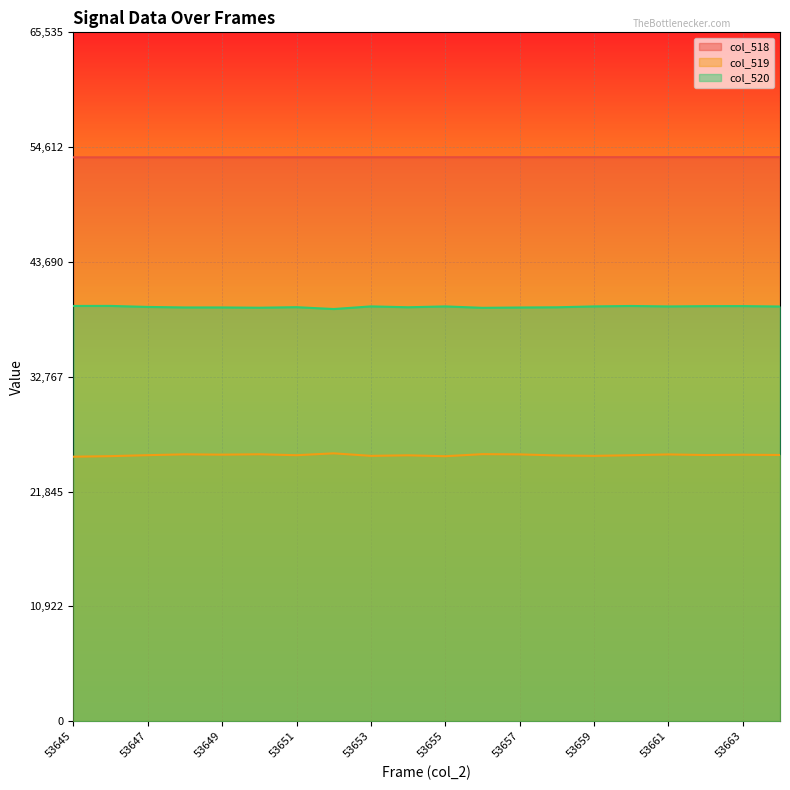

What is the highest value of the col_520 series?

39507